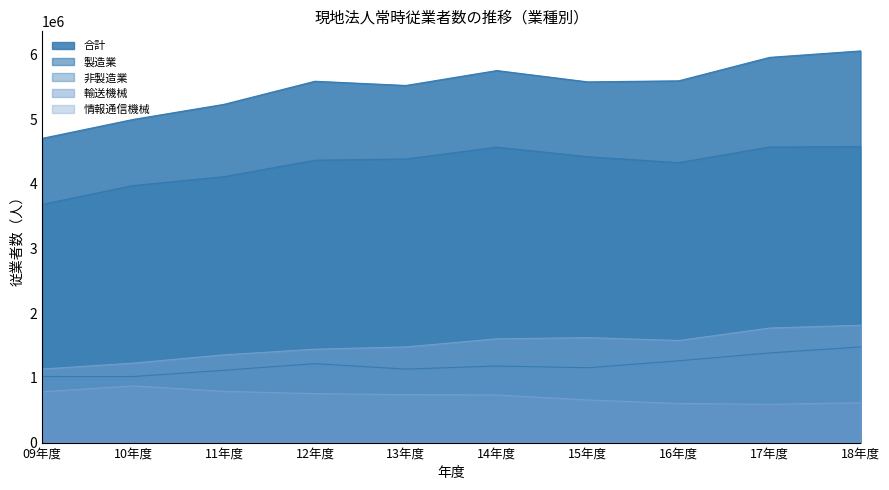

Rank the series by their maximum value, from lowest to highest.

情報通信機械, 非製造業, 輸送機械, 製造業, 合計